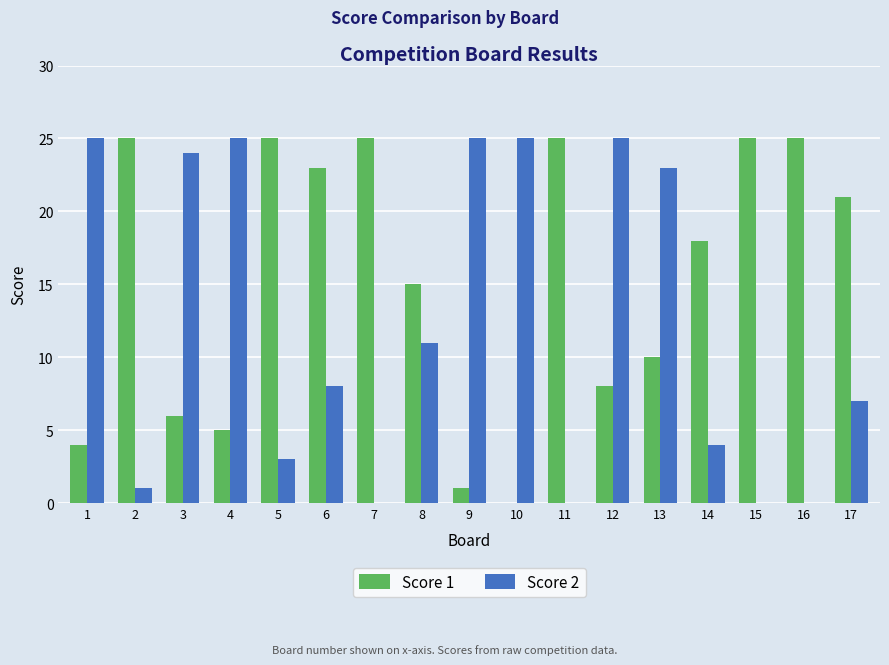

Are the bars grouped side by side (vs. stacked)?

Yes